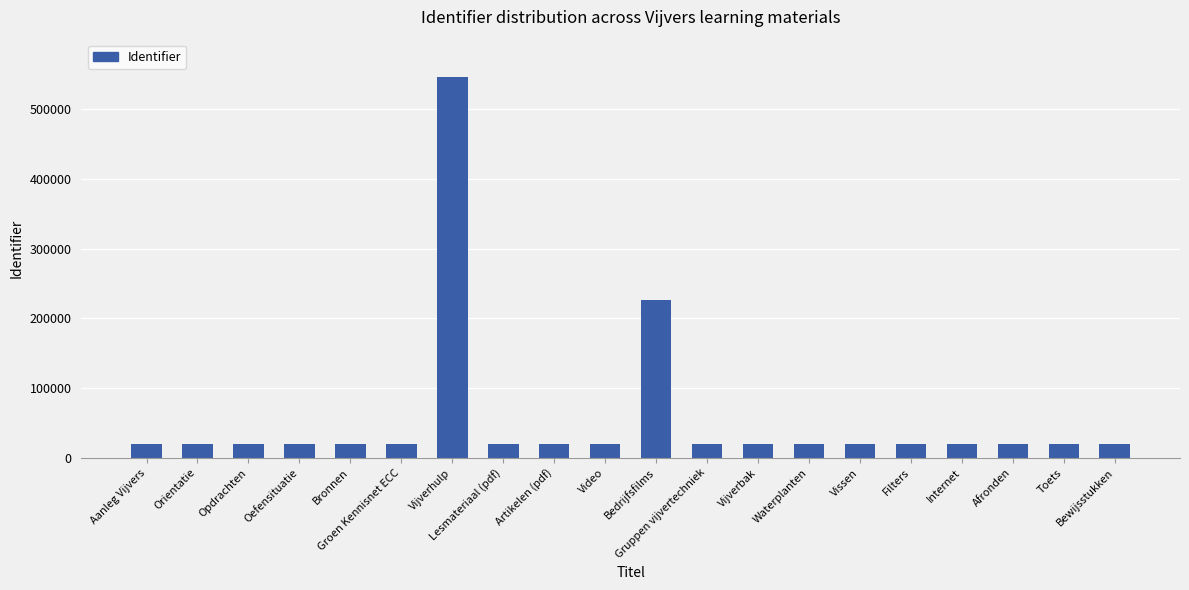

What is the difference between the maximum and minimum values?

526458